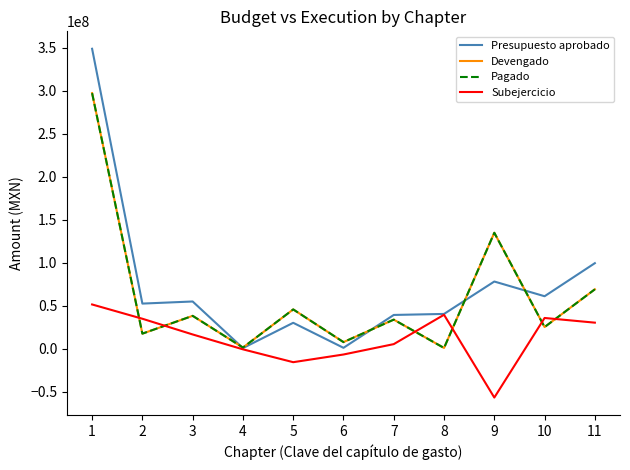

What is the lowest value of the Devengado series?

973528.2